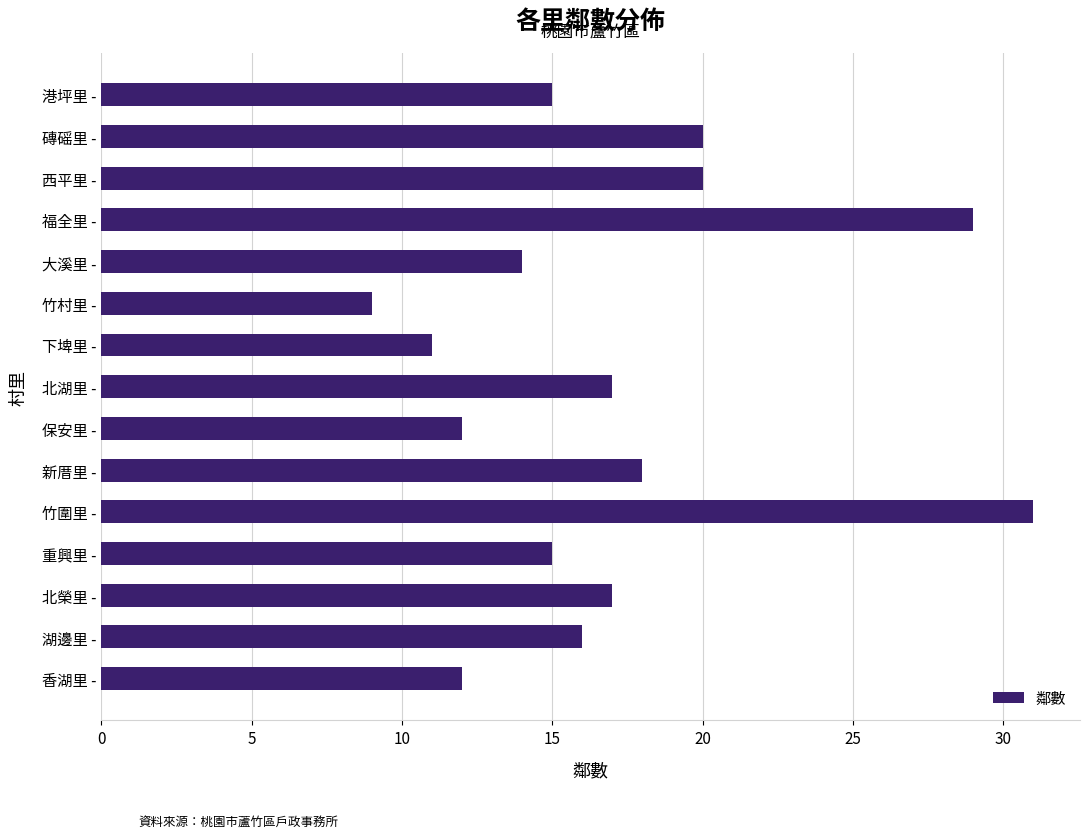

What is the difference between the values at 重興里 - and 香湖里 -?

3